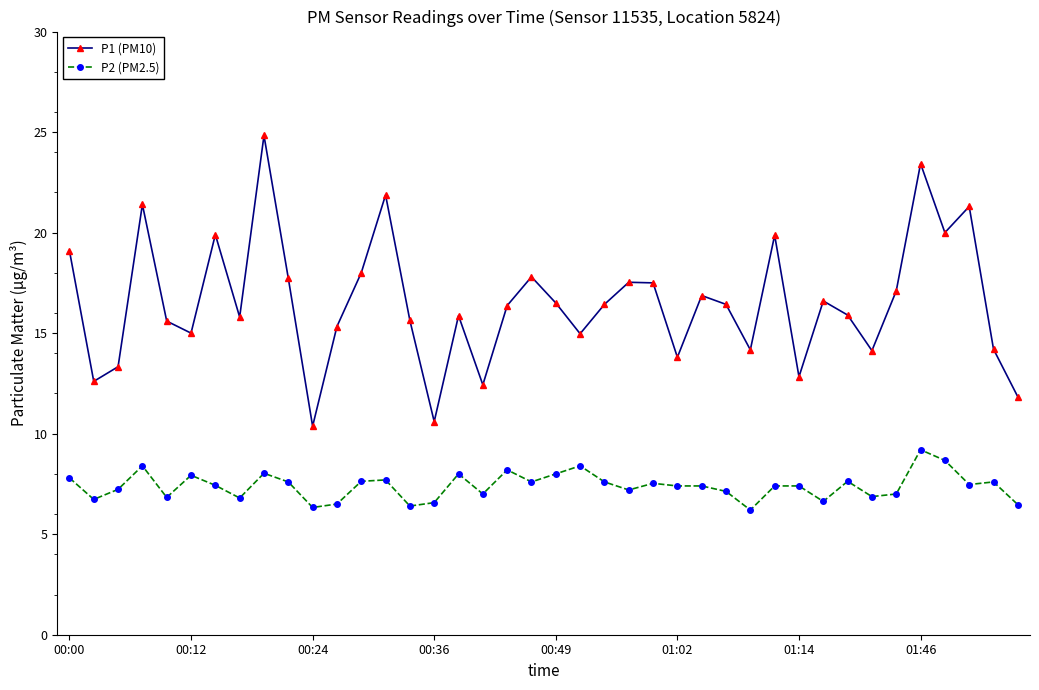

Rank the series by their average value, from highest to lowest.

P1 (PM10), P2 (PM2.5)